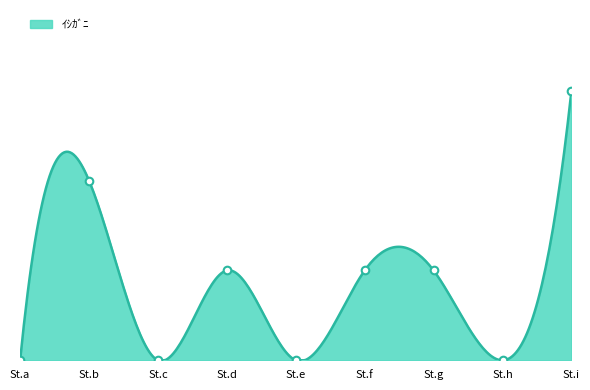

What is the change in value from St.g to St.h?

-1